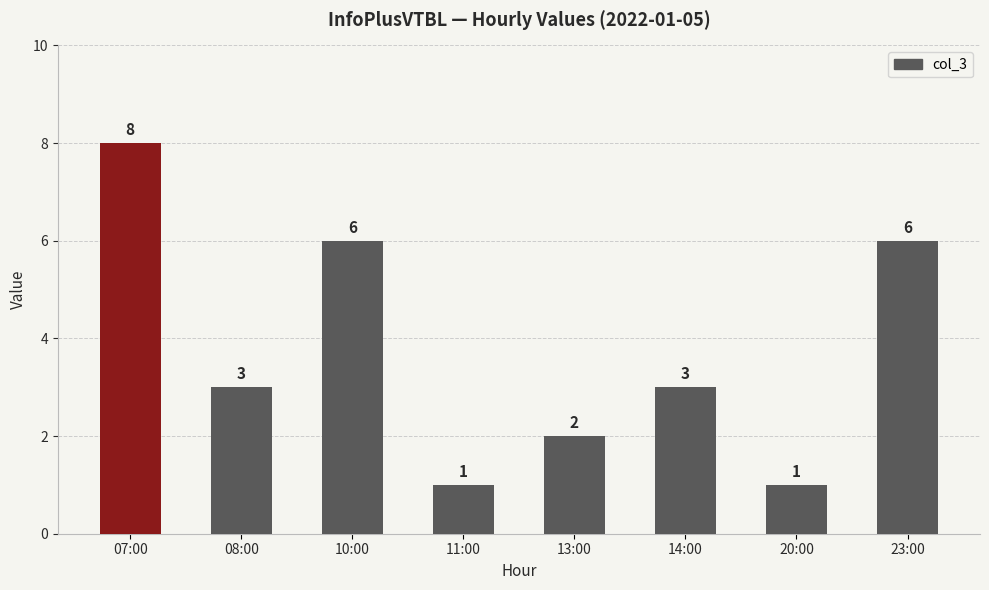

Which label corresponds to the largest value in the chart?

07:00